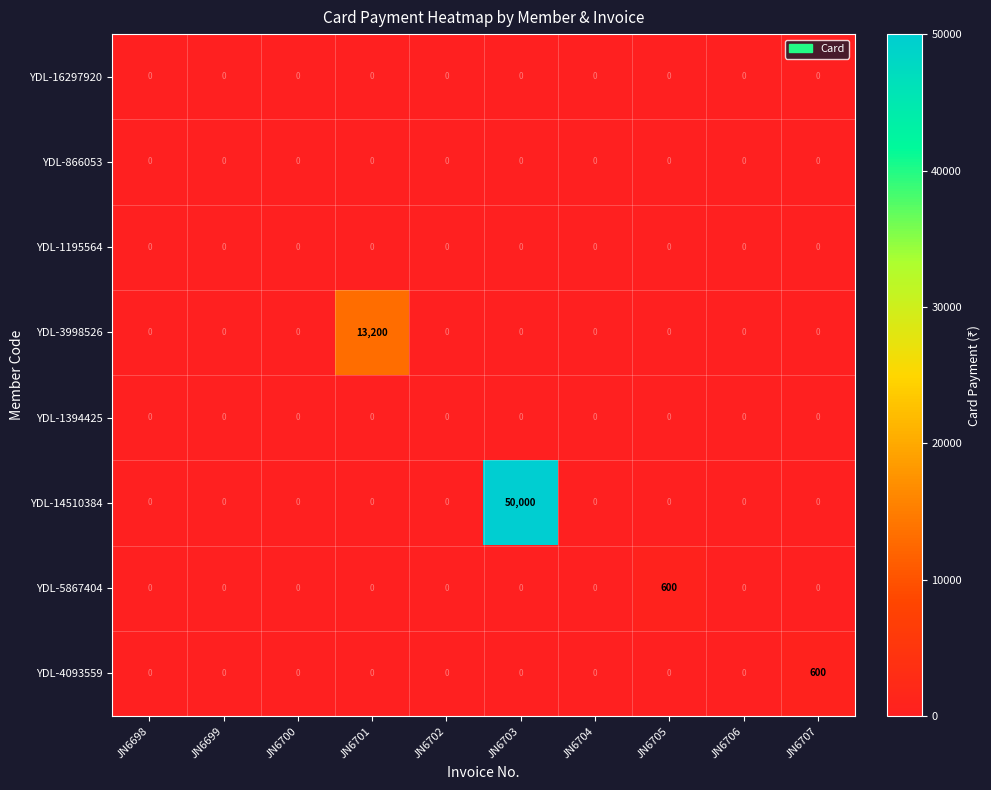

What is the sum of all YDL-4093559 values?

600